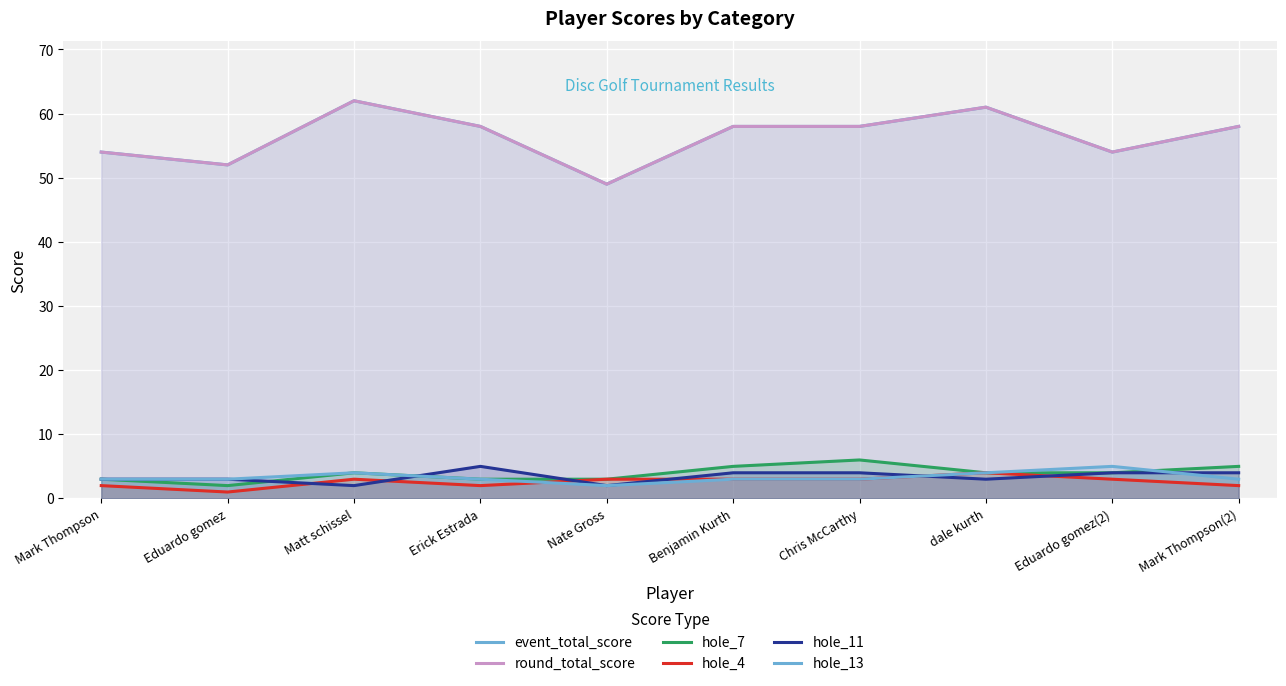

Which series changed the most between Erick Estrada and Nate Gross?

event_total_score